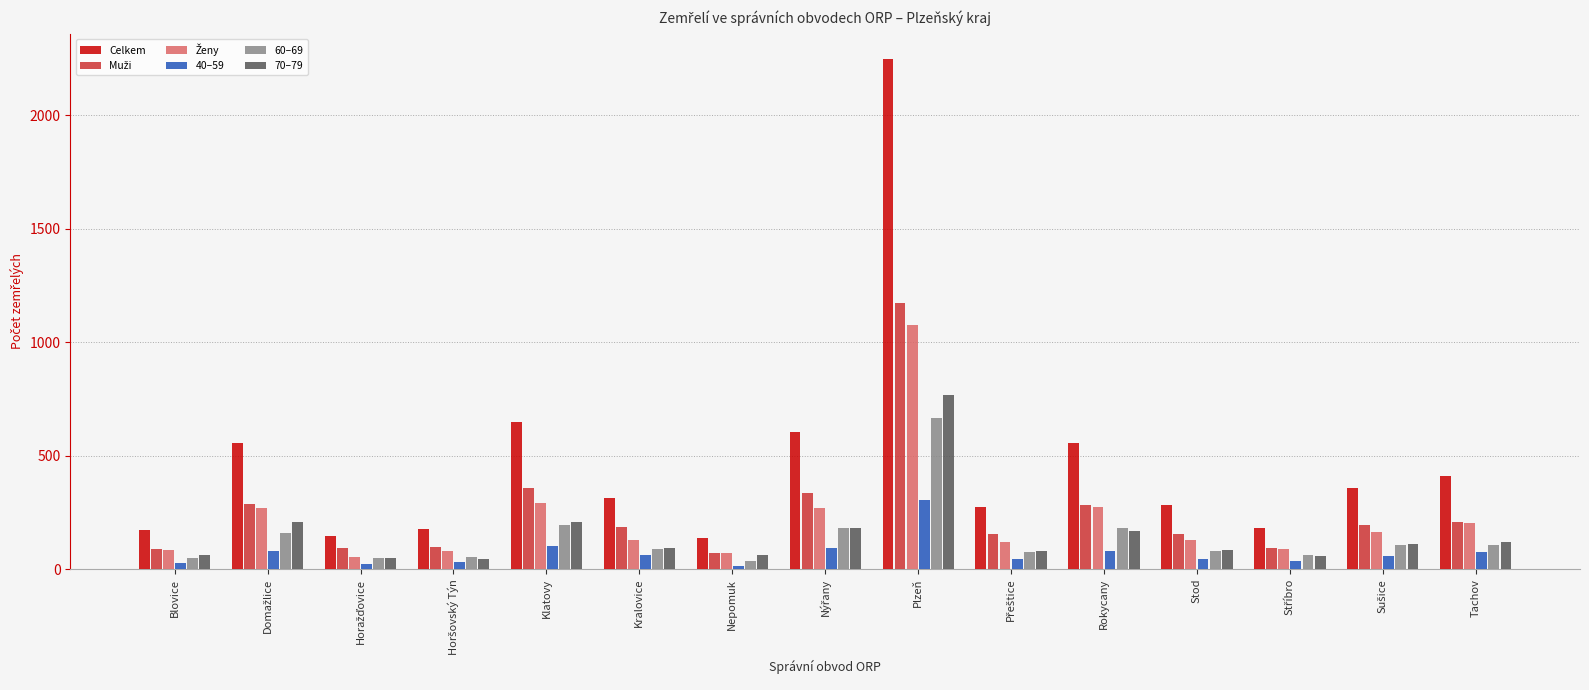

Which label corresponds to the largest value in the chart?

Plzeň